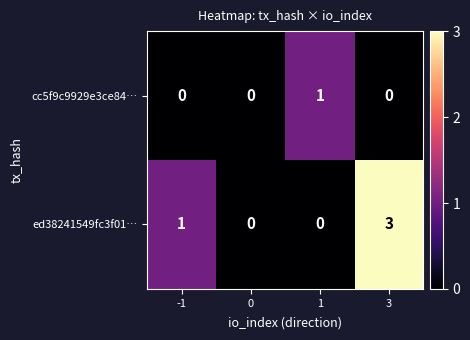

How many distinct data groups are displayed?

2